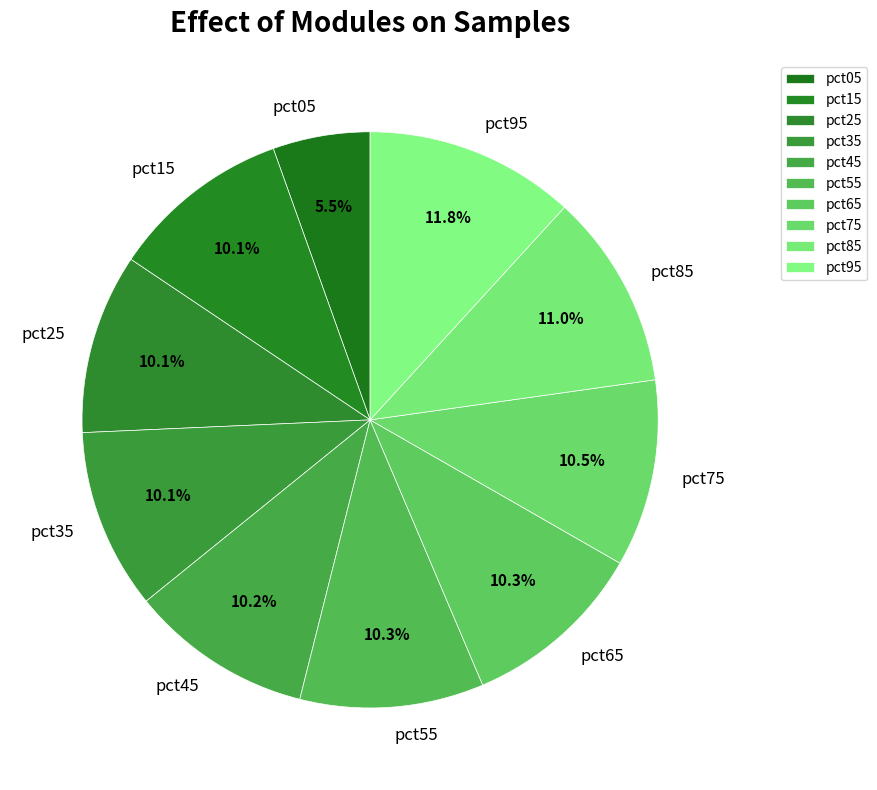

Is there any slice that represents more than half of the pie?

No